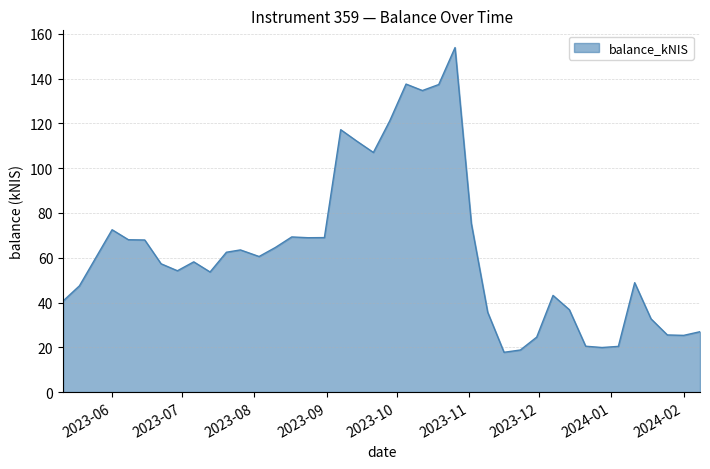

What is the greatest value displayed?

153.9